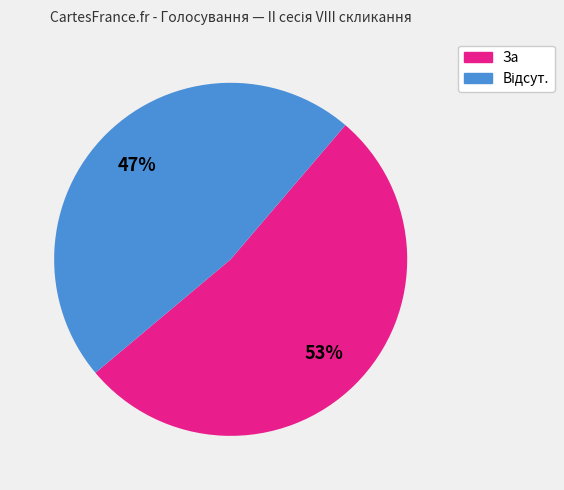

Is there any slice that represents more than half of the pie?

Yes